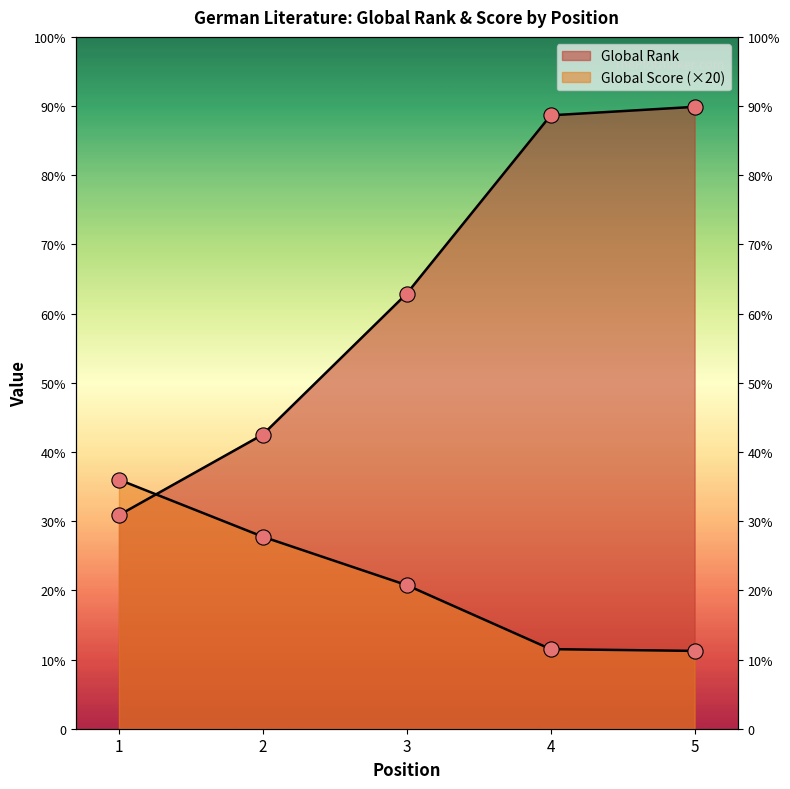

Which series contains the highest Y value?

Global Rank